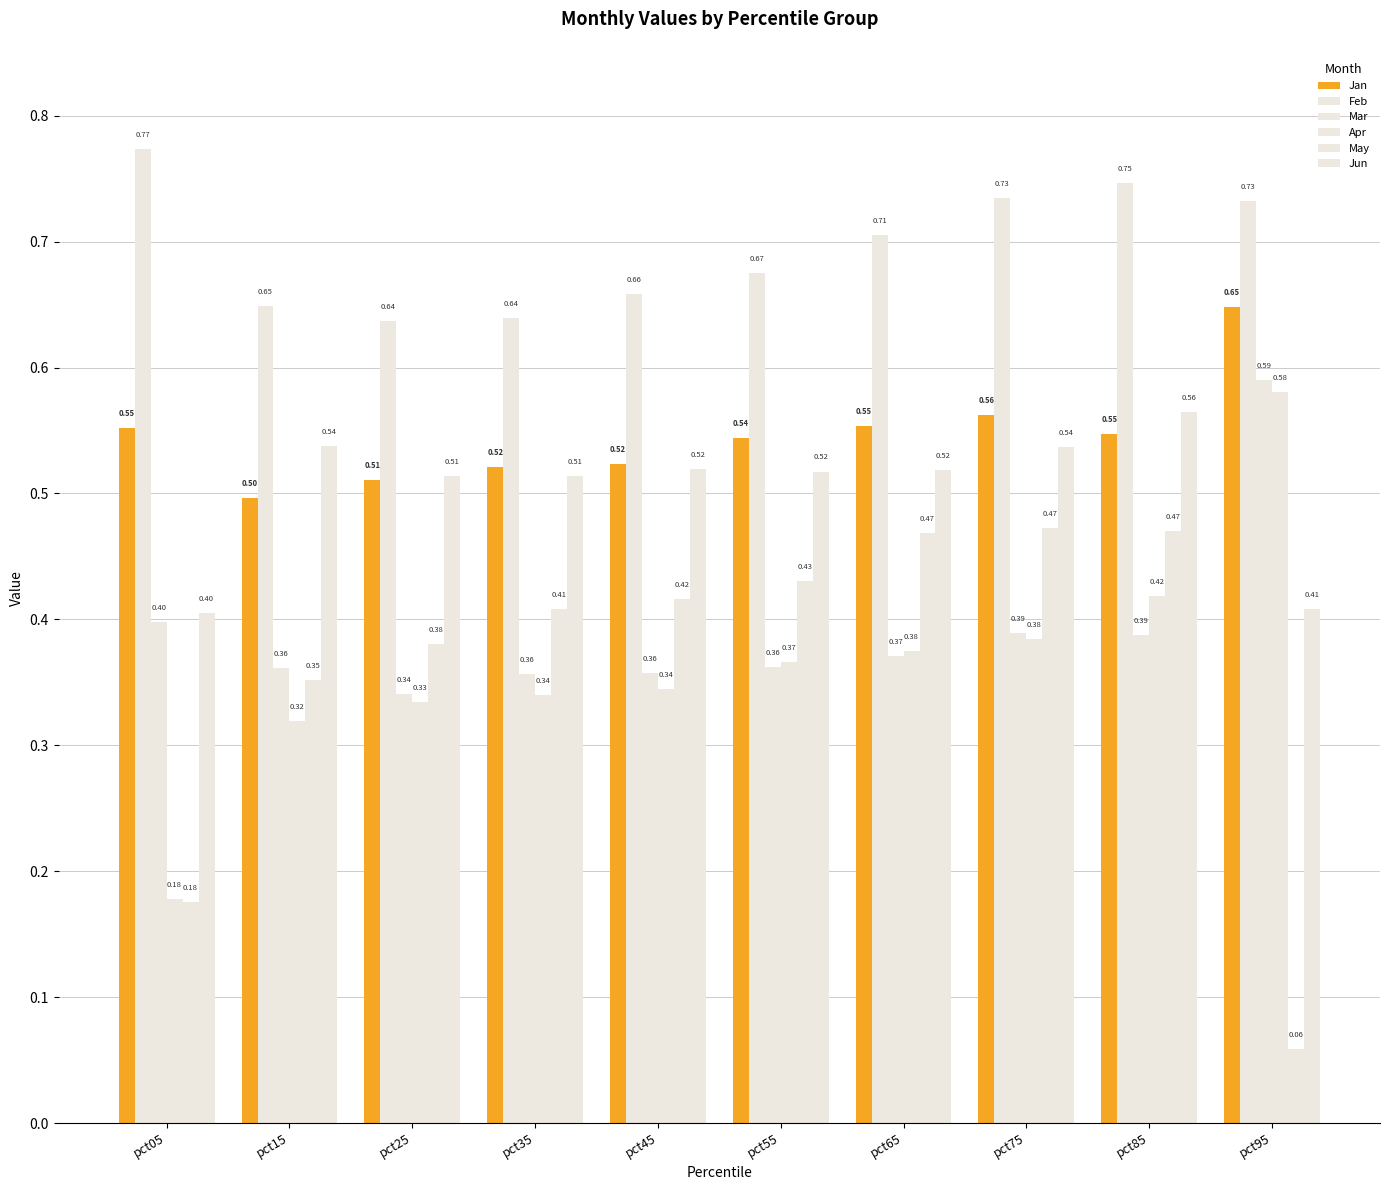

What is the difference between the second highest and second lowest values in the Feb series?

0.1